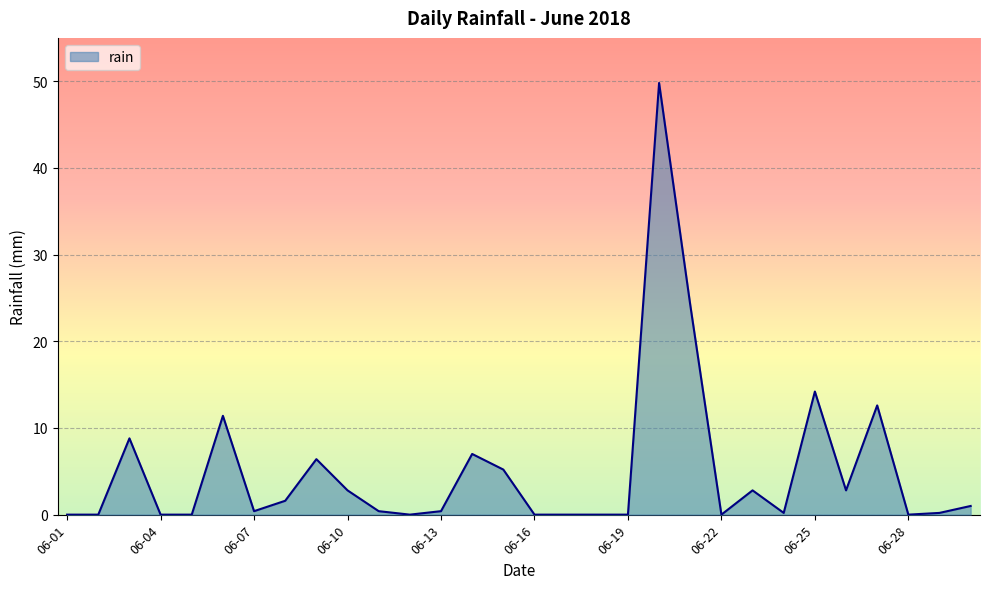

What is the sum of all values?

152.2